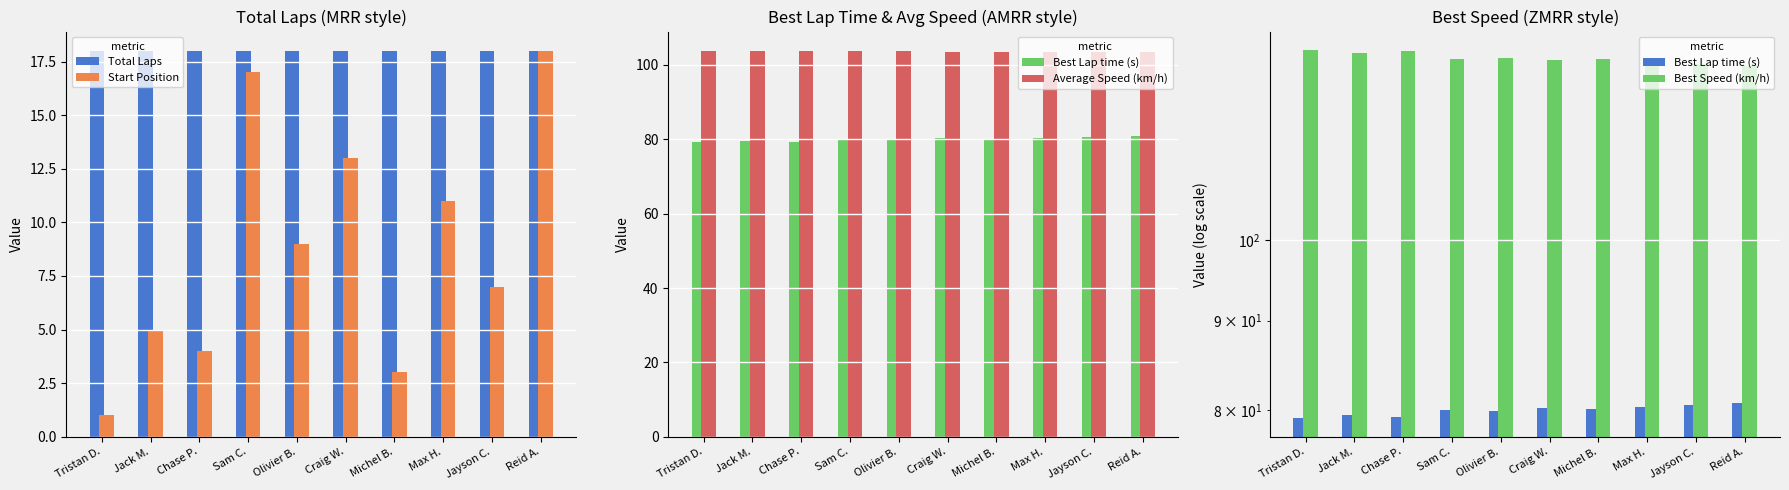

At Tristan D., list the series in order from smallest to largest.

Start Position, Total Laps, Best Lap time (s), Average Speed (km/h), Best Speed (km/h)